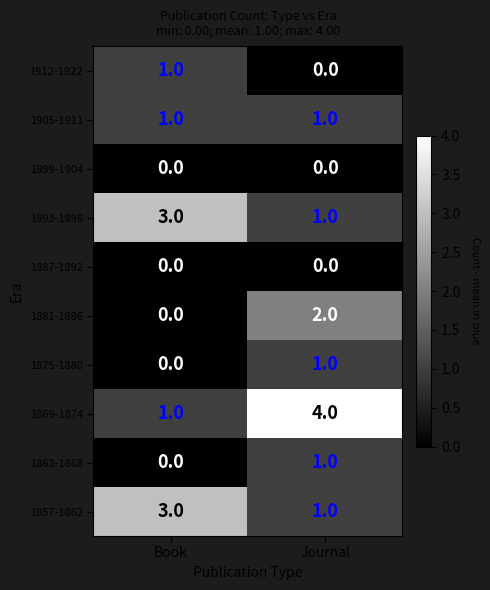

Which label corresponds to the largest value in the chart?

Journal